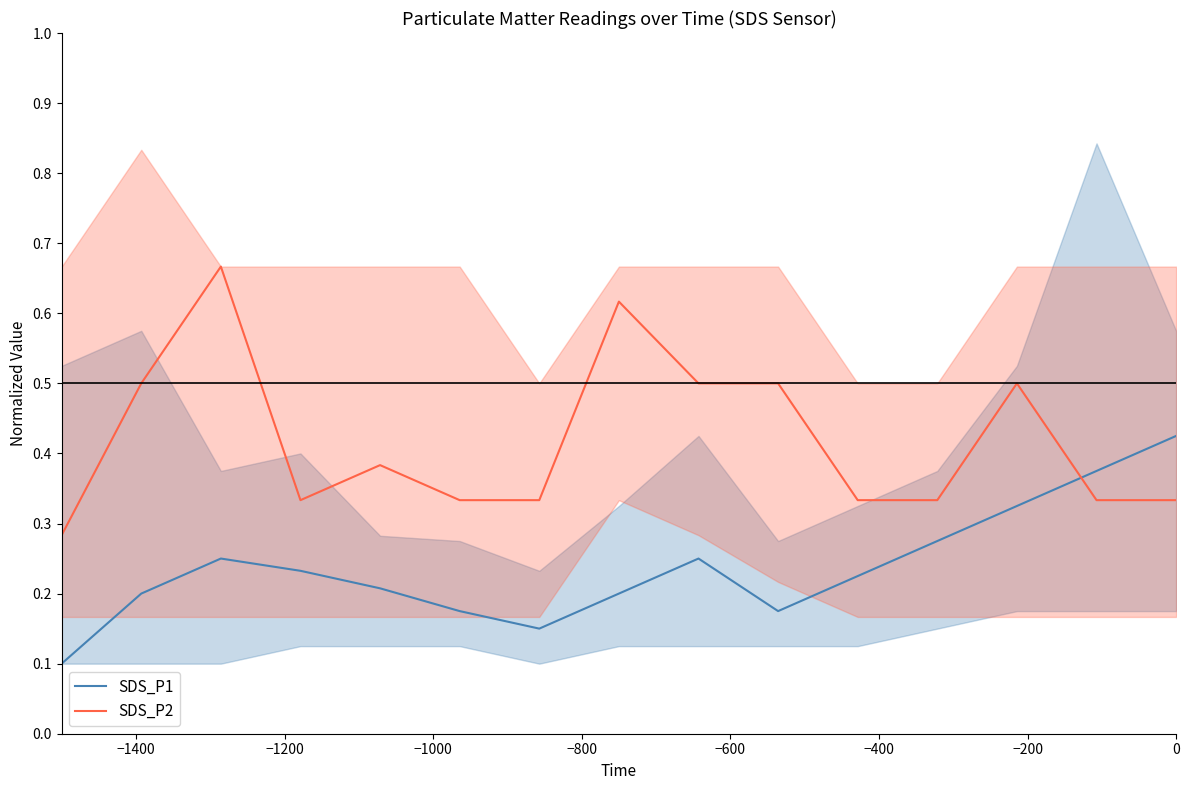

What is the highest value of the SDS_P2 series?

0.7